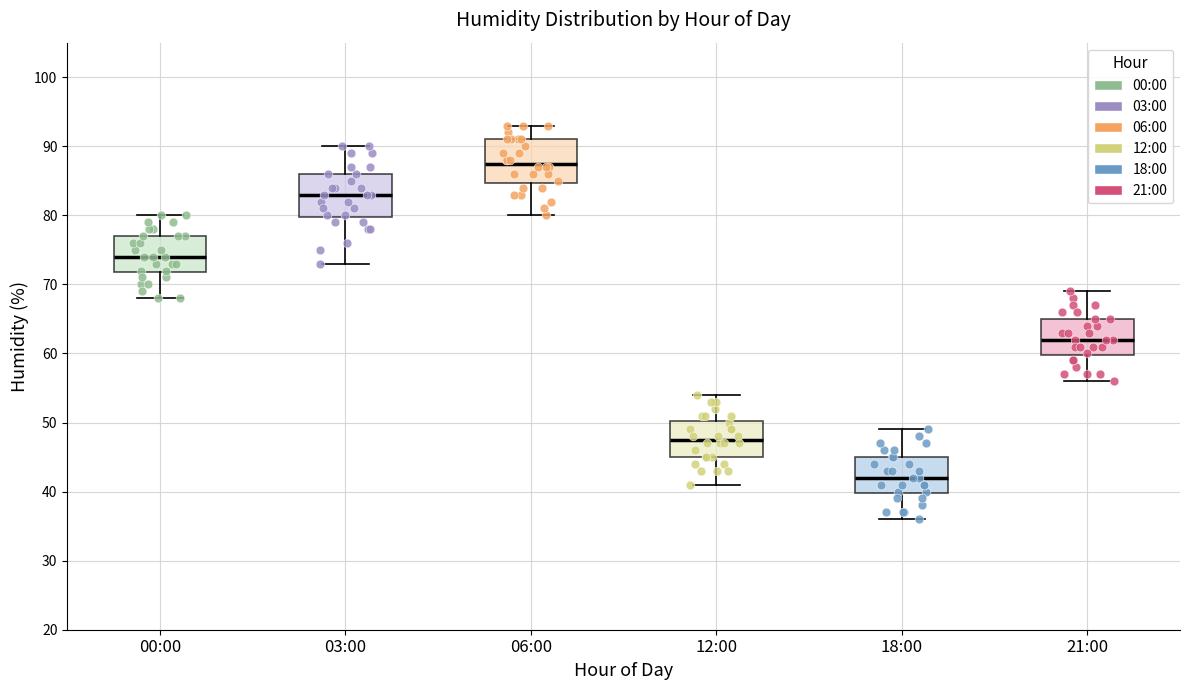

Which box has the highest median line?

06:00